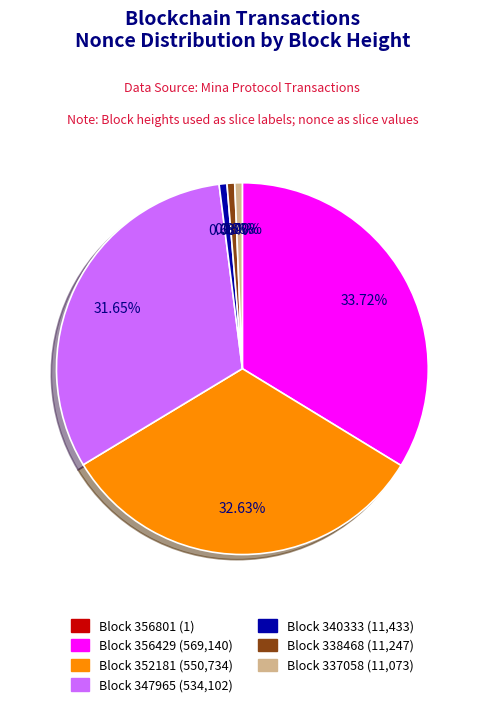

Is there a majority slice in this chart?

No